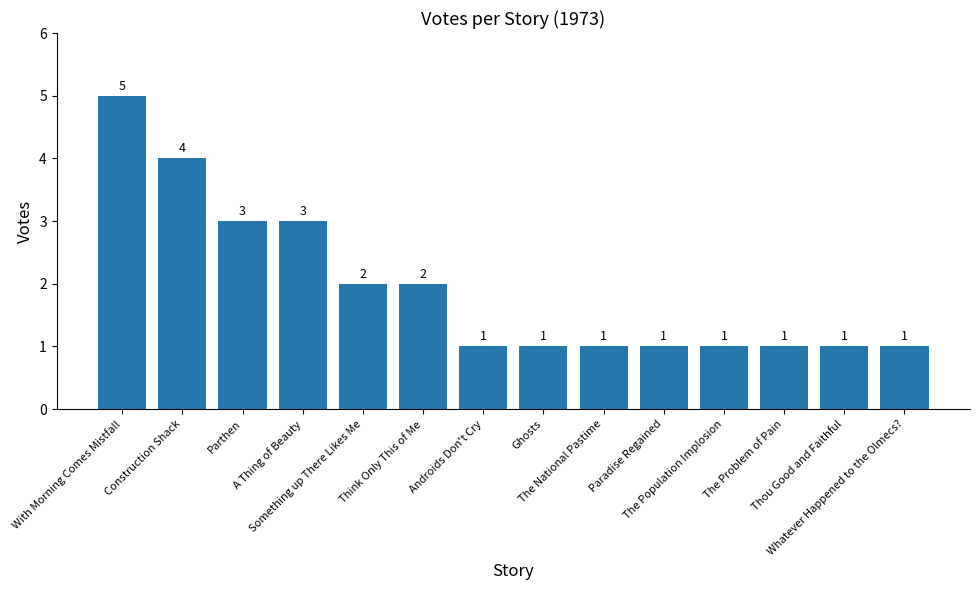

True or false: the data shows 2 at Whatever Happened to the Olmecs?.

False